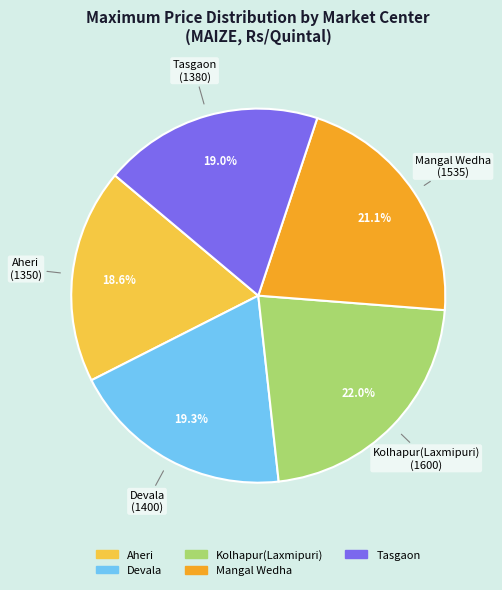

How many slices are in this pie chart?

5